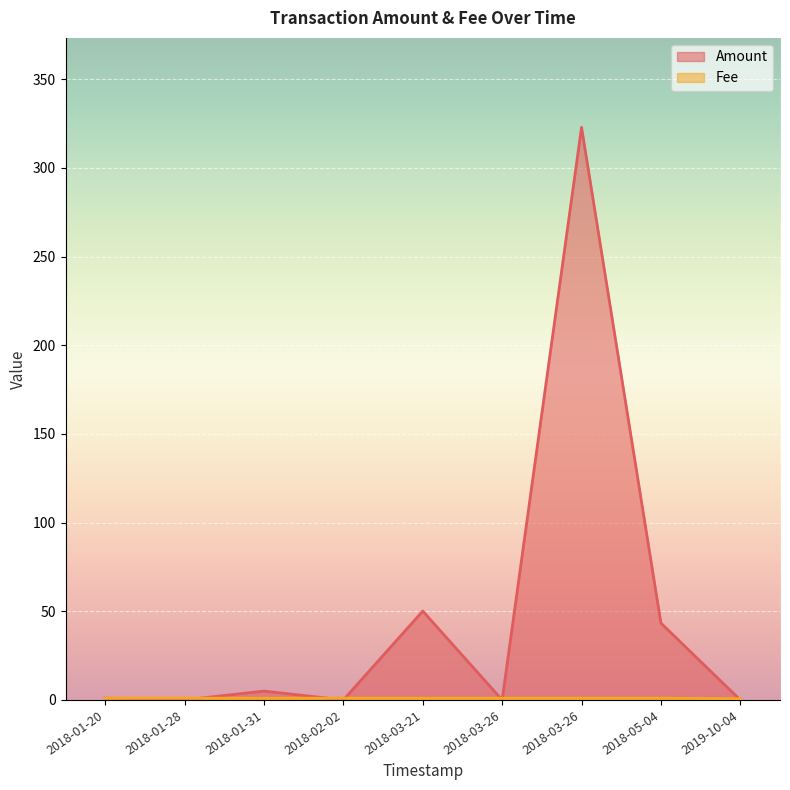

What is the sum of the Amount values at 2018-01-31 and 2018-03-21?

55.1